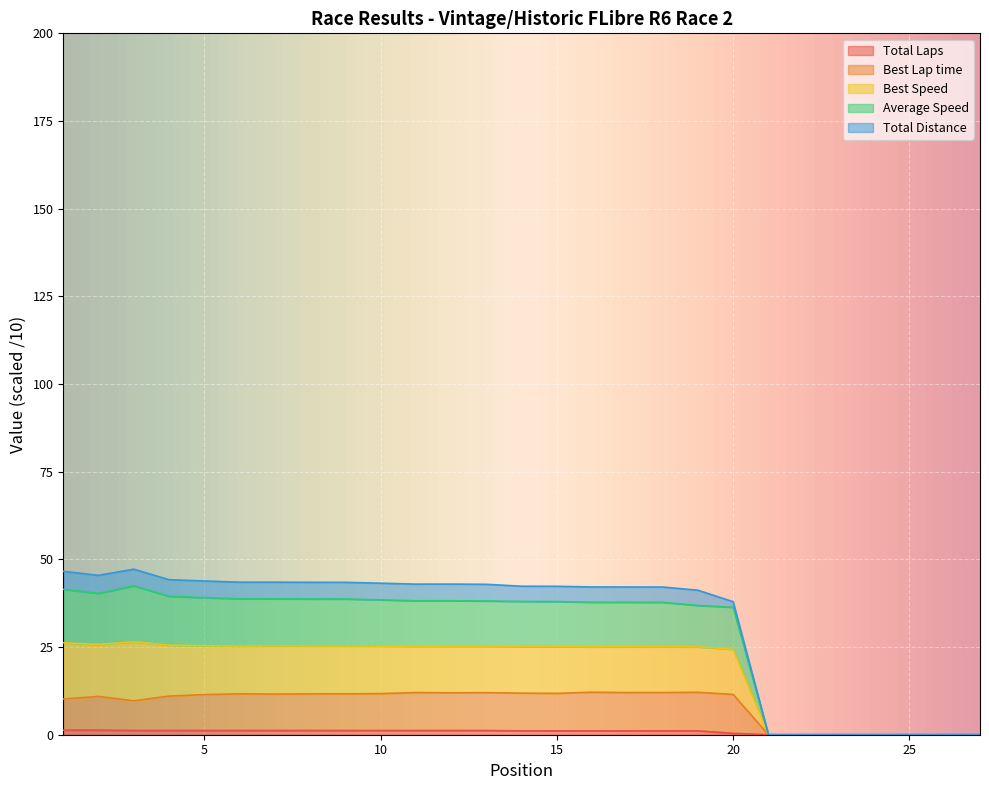

How many data points in Total Laps are less than 1?

8